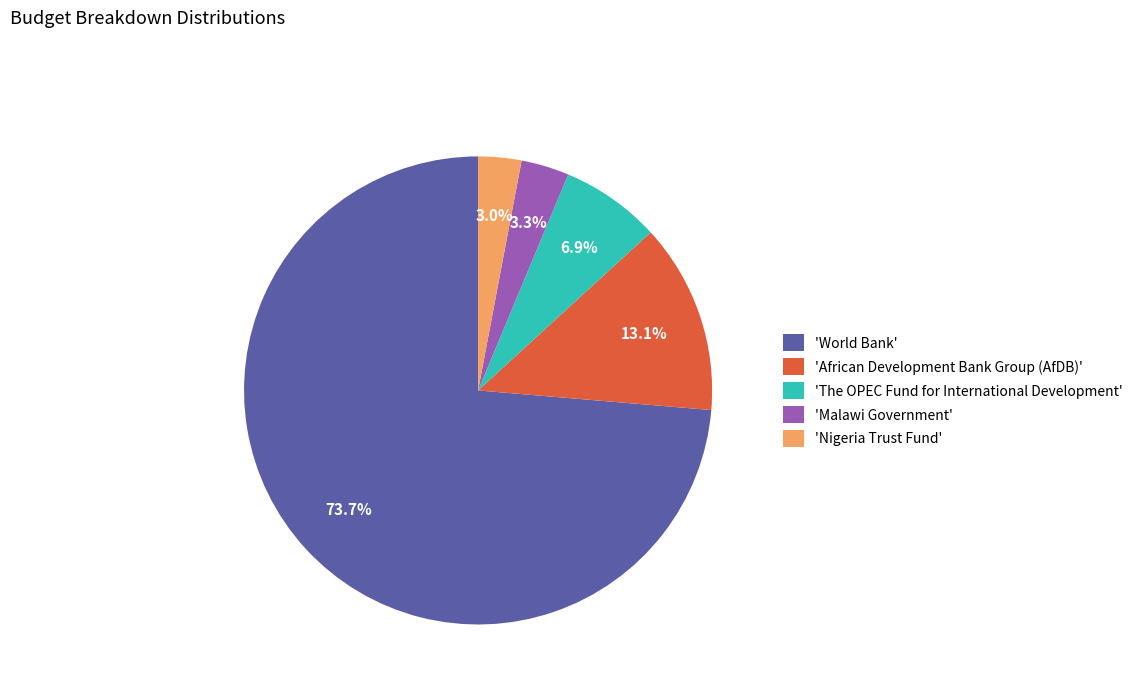

Which has a higher value, 'Malawi Government' or 'The OPEC Fund for International Development'?

'The OPEC Fund for International Development'